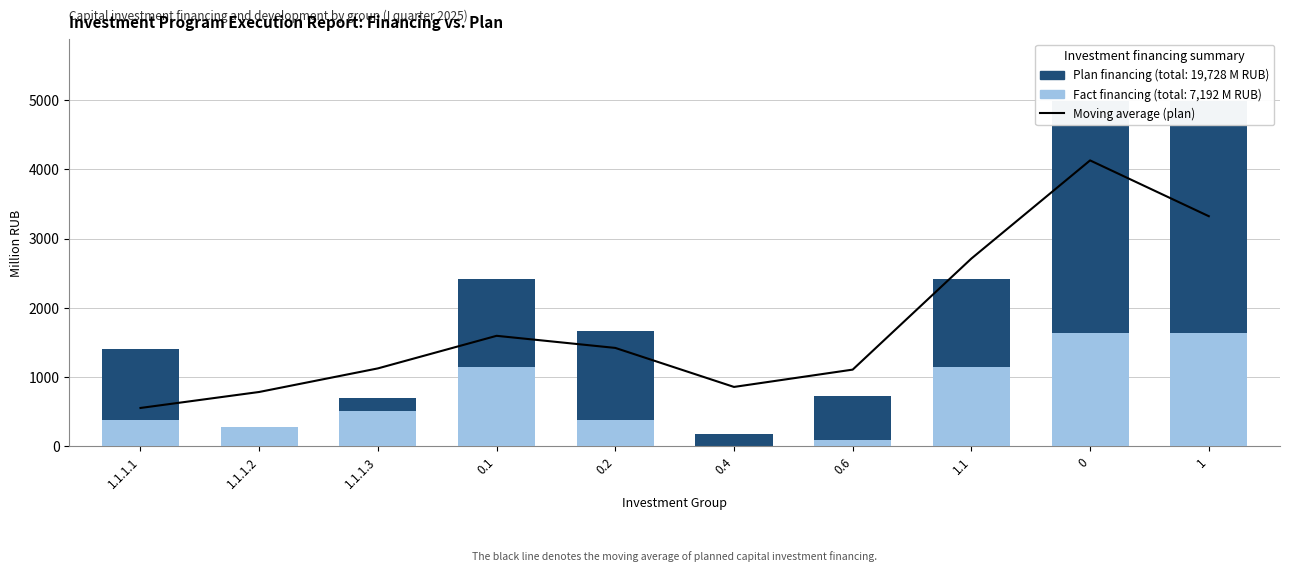

List the series in order of their peak value, highest first.

Plan (financing), Moving average (plan), Fact (financing)